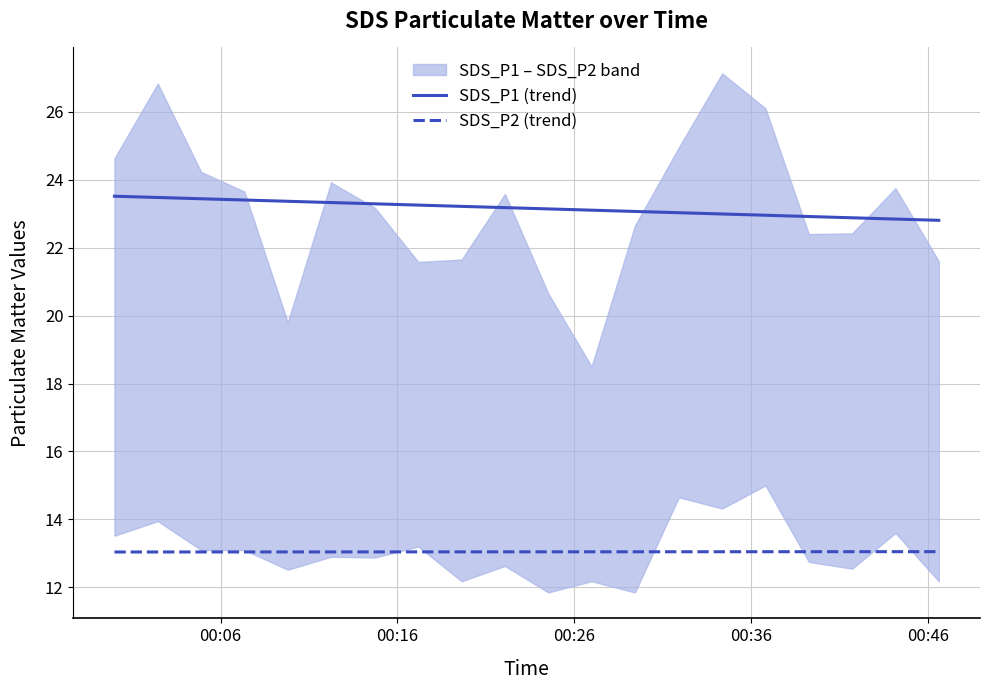

True or false: SDS_P2 (trend) and SDS_P1 (trend) cross at least once.

False